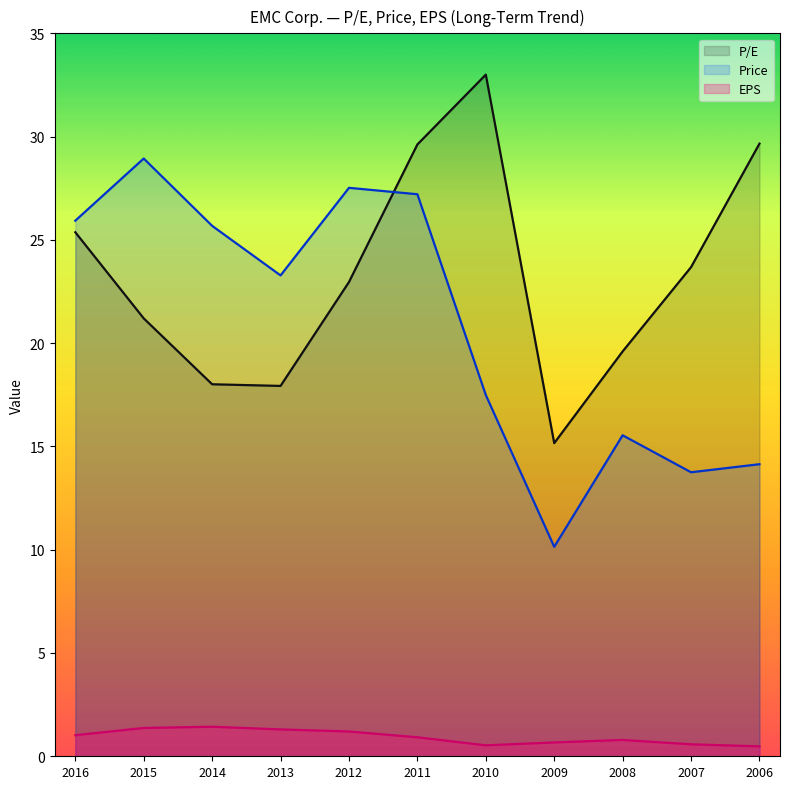

What is the difference between the Price values at 2014 and 2012?

1.8